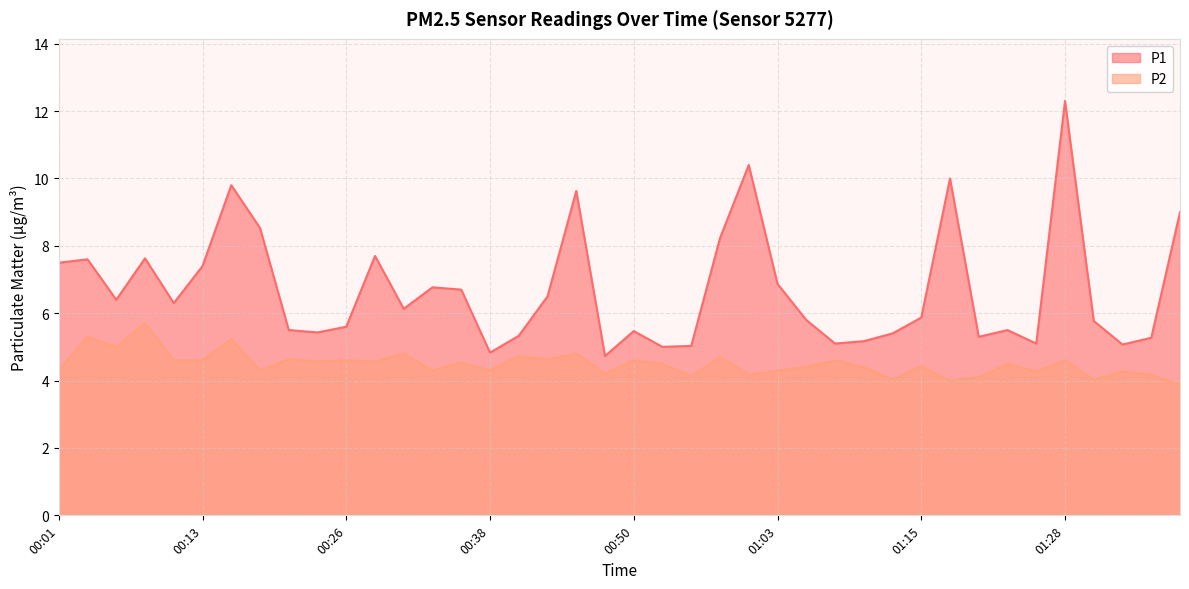

What is the sum of the P2 values at 01:05 and 00:03?

9.7